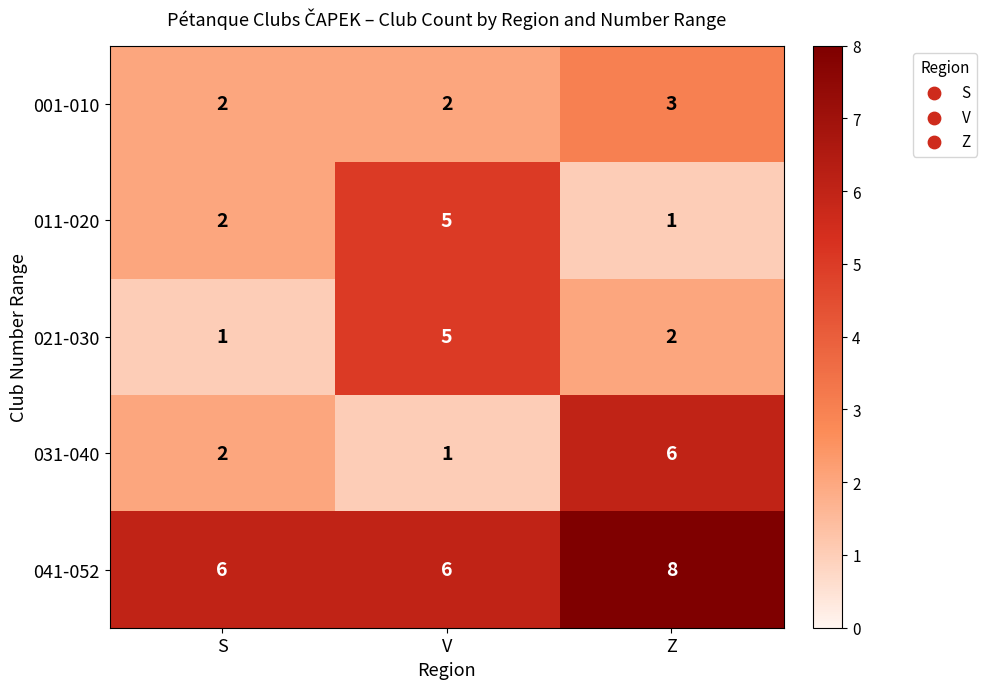

List the labels in order of 021-030 value, largest first.

V, Z, S